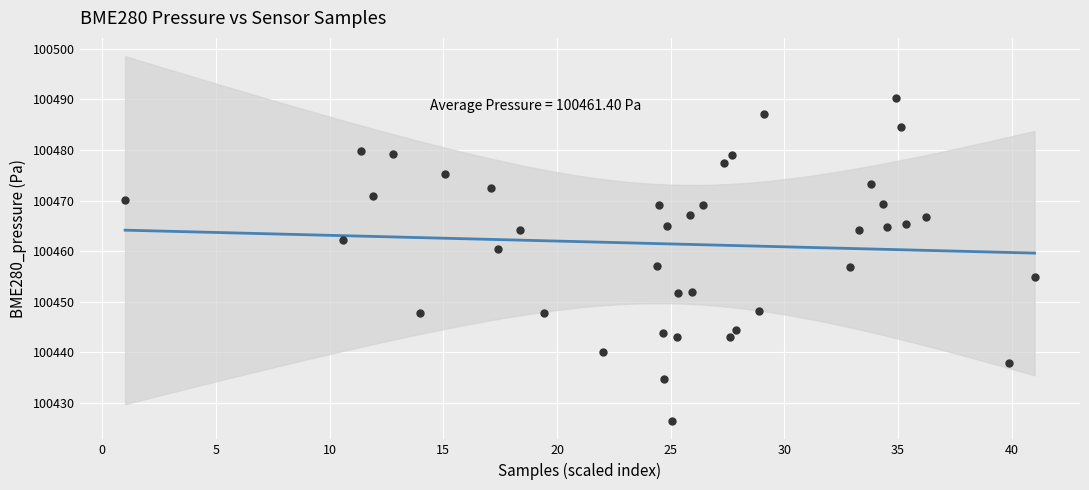

What is the range of X values (max minus min)?

40.0